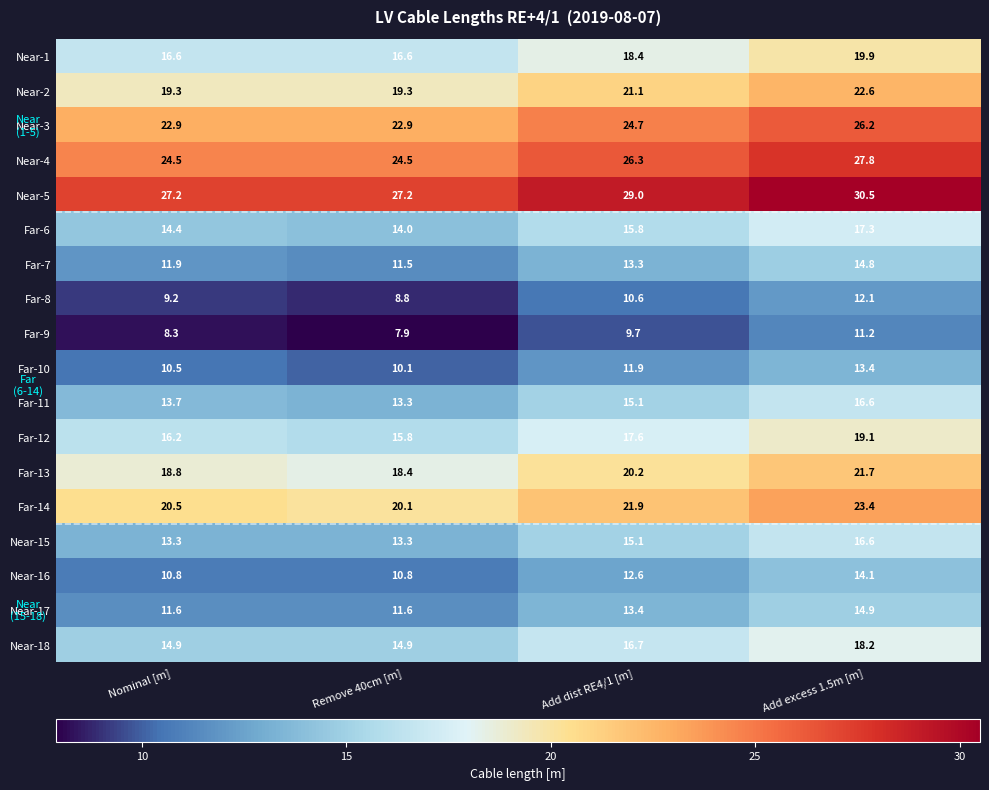

Which category has the lowest value across all series?

Remove 40cm [m]